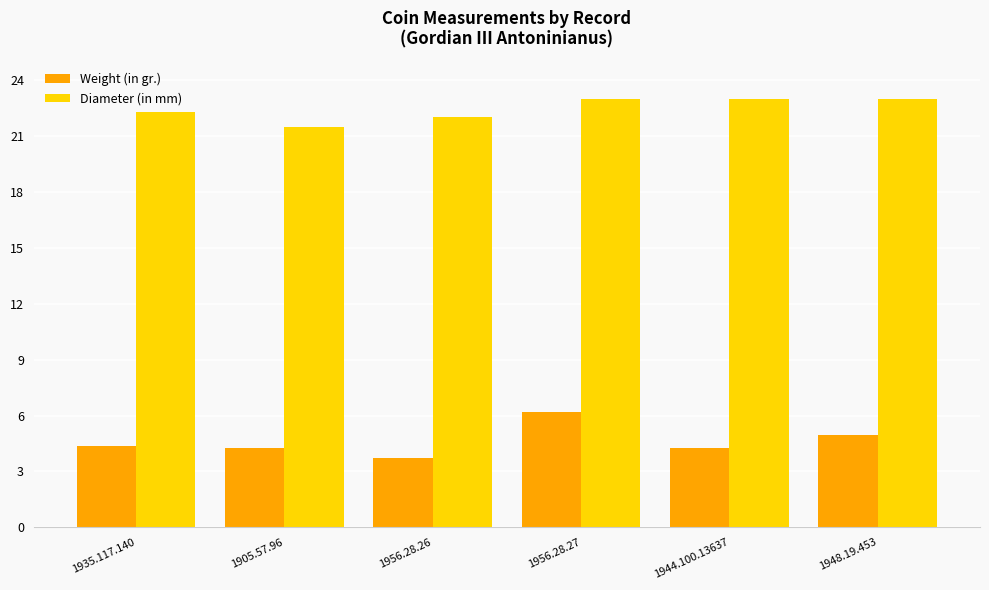

What is the total value across all series at 1948.19.453?

28.0